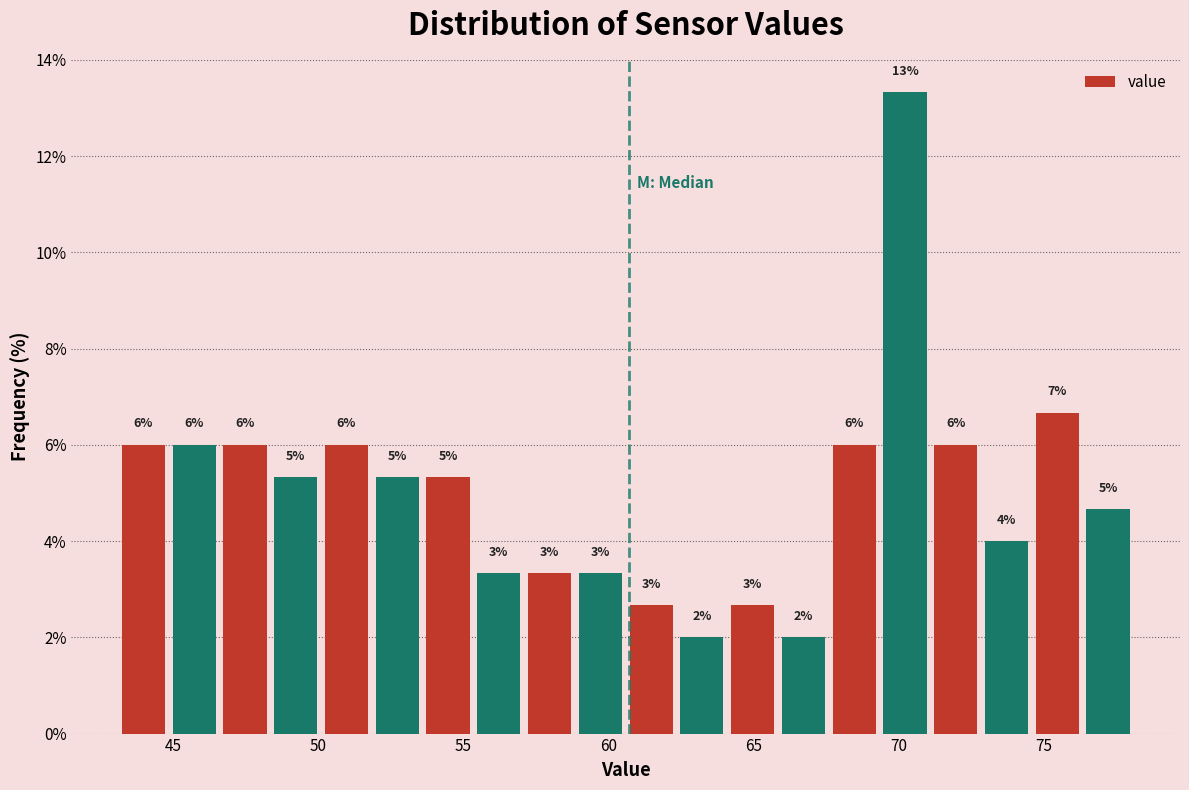

Around what value on the x-axis is the tallest bar? Give the approximate position of its centre, as read against the axis.

70.0